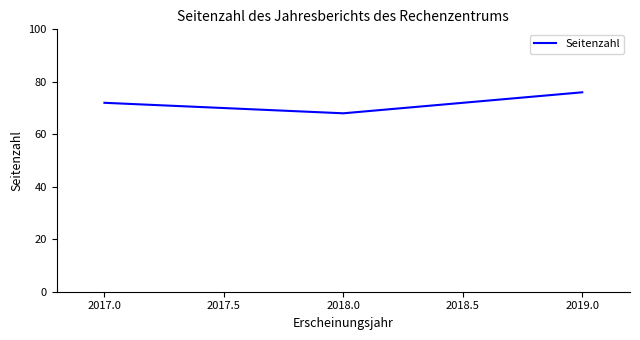

Count the number of categories in the chart.

3